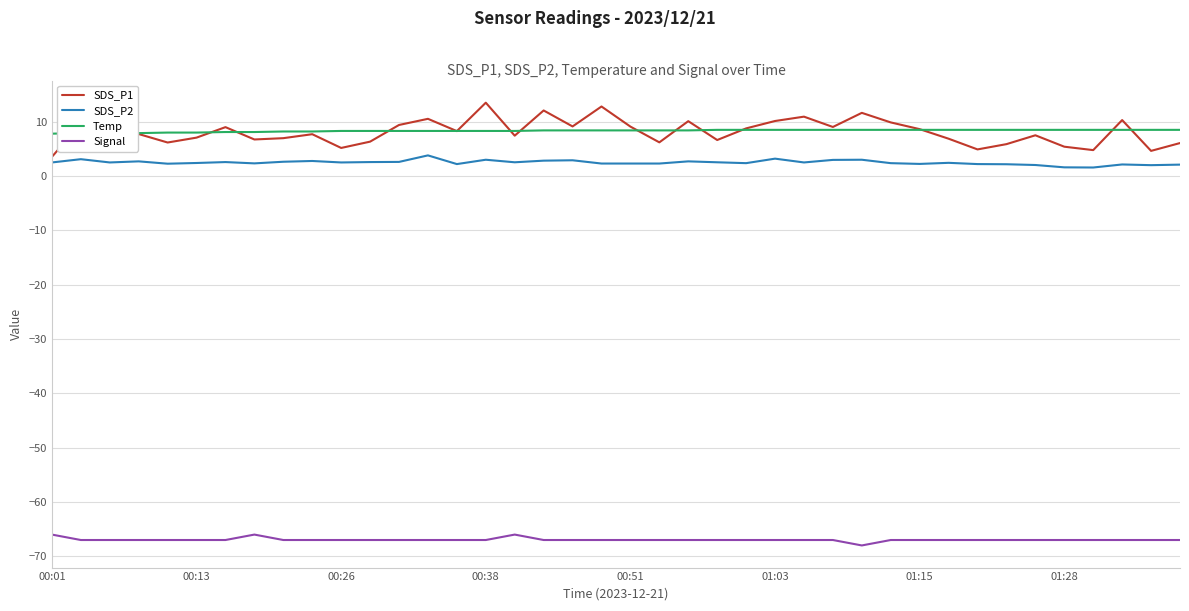

List the series in order of their peak value, highest first.

SDS_P1, Temp, SDS_P2, Signal